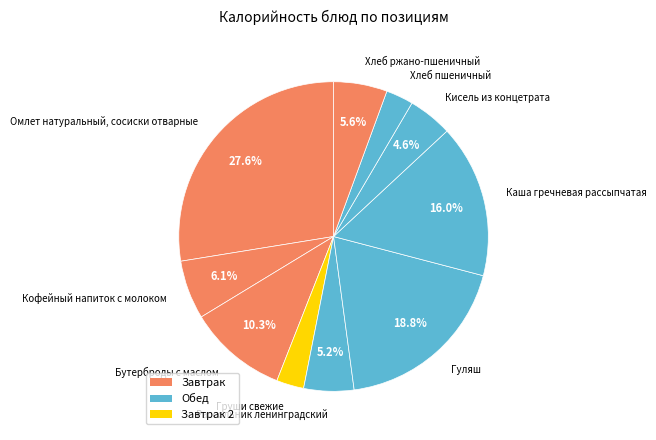

Which has a higher value, Каша гречневая рассыпчатая or Кофейный напиток с молоком?

Каша гречневая рассыпчатая